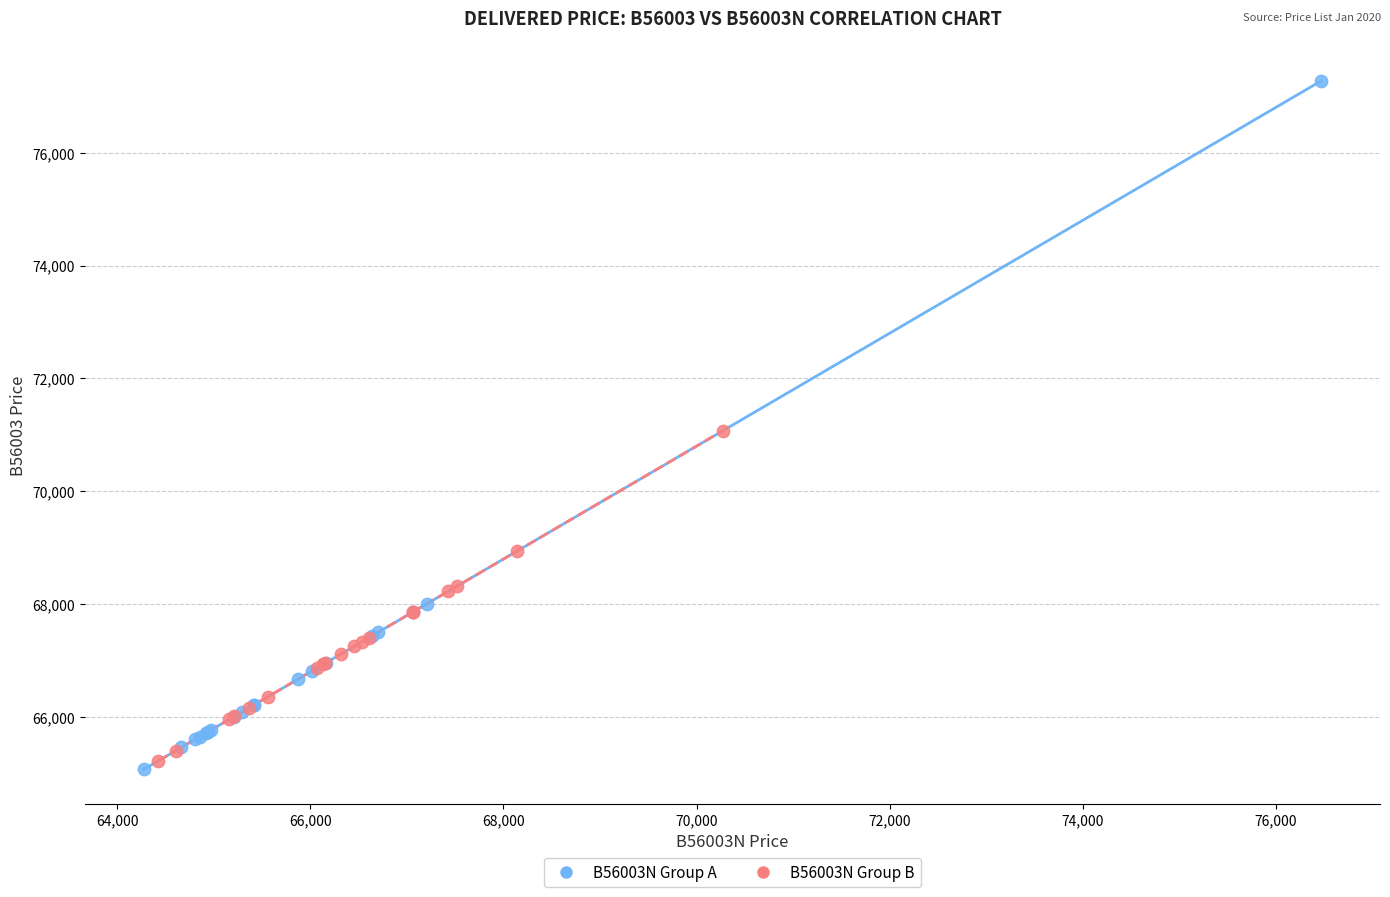

Which series has the widest spread of Y values?

B56003N Group A